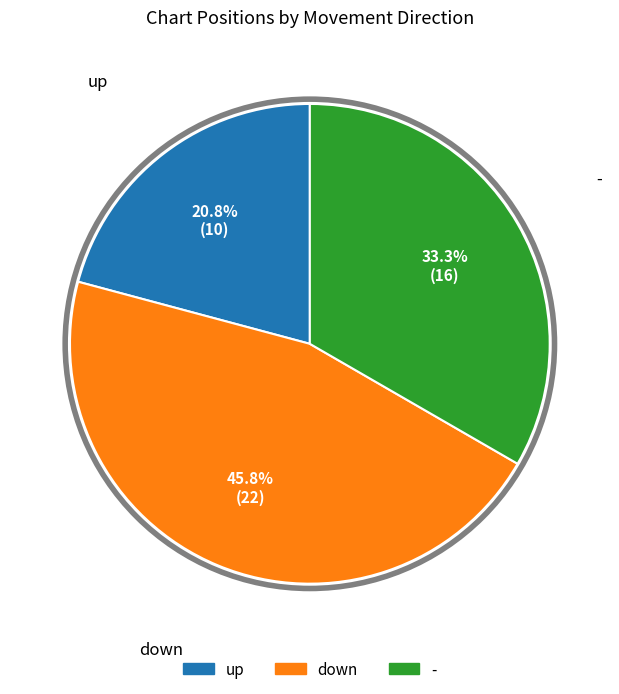

Approximately how many times larger is the value at - compared to up?

1.6